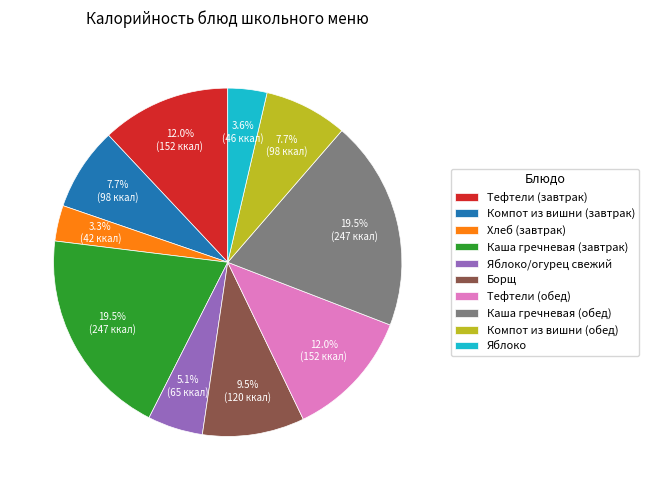

How many segments does this pie chart have?

10